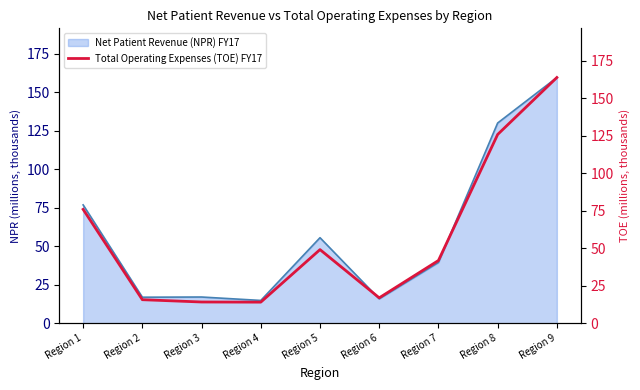

What is the ratio of the value at Region 6 to the value at Region 4?

1.2